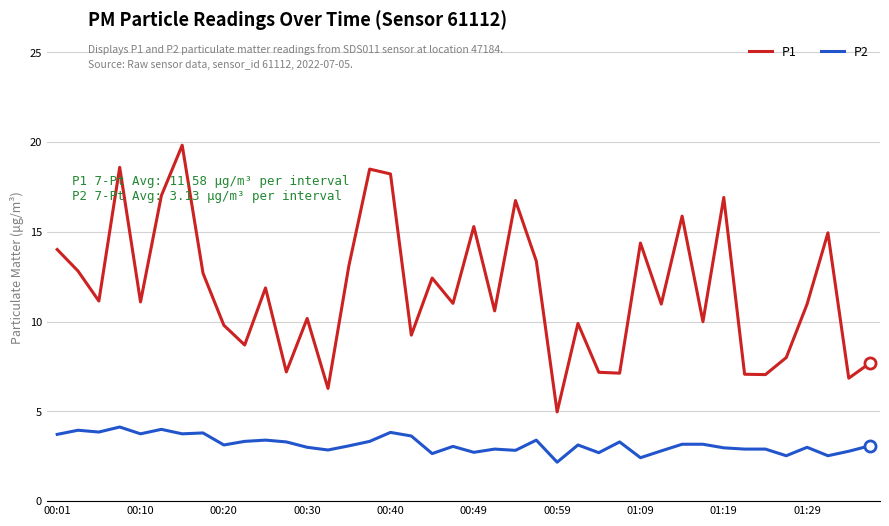

Rank the series by their maximum value, from lowest to highest.

P2, P1